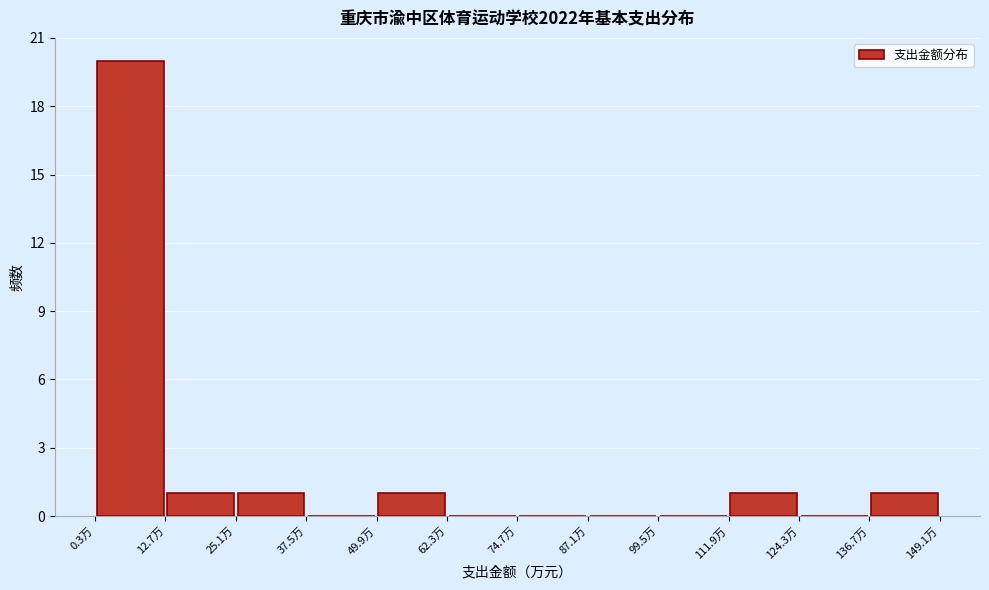

Which range on the x-axis has the tallest bar?

0 to 12